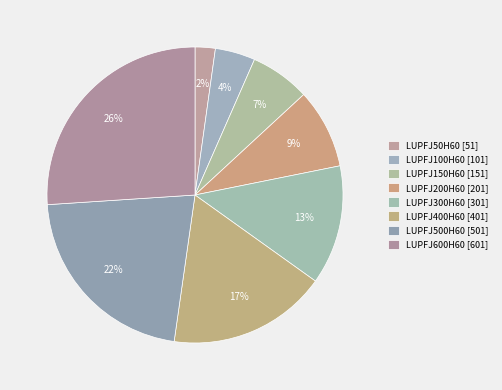

How many segments does this pie chart have?

8